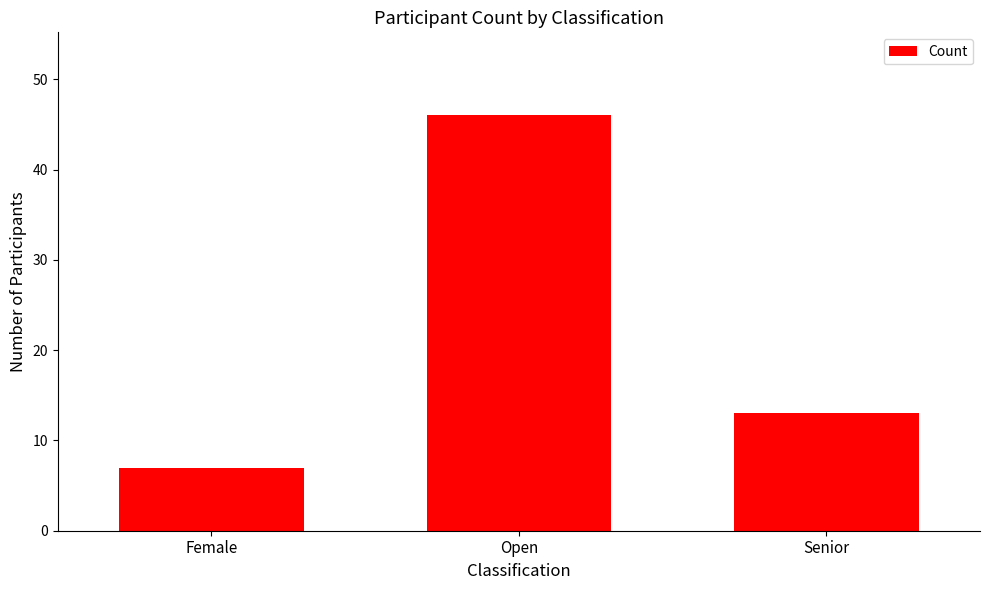

Reading left to right, extract all data points from this chart.

Female=7	Open=46	Senior=13